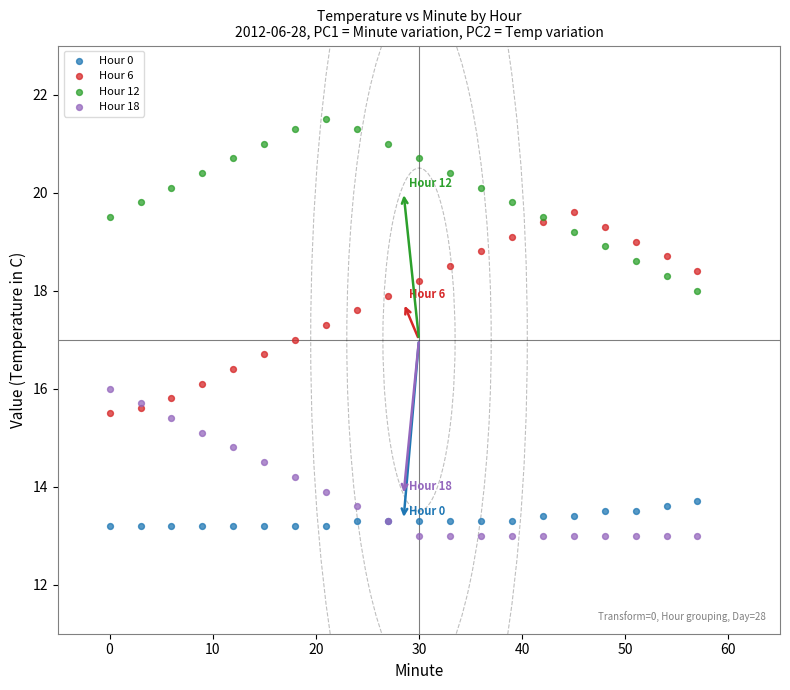

What is the X range (max minus min) for the scatter plot?

57.0